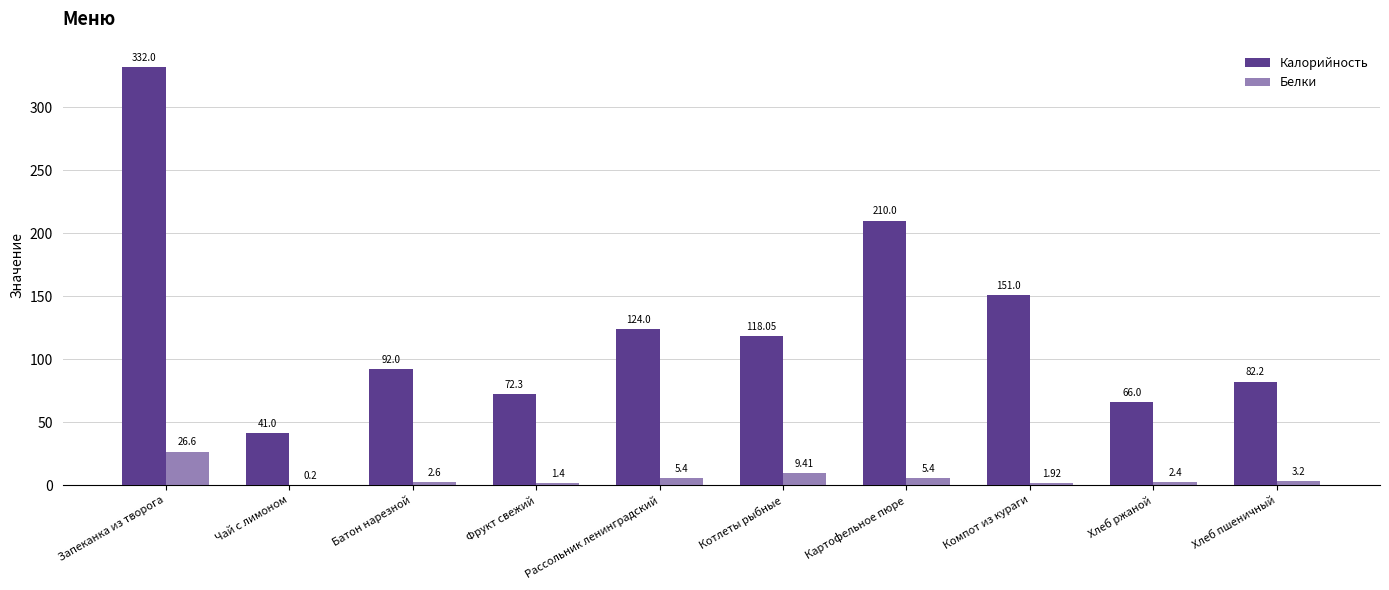

True or false: Белки has a value of 2.6 at Батон нарезной.

True